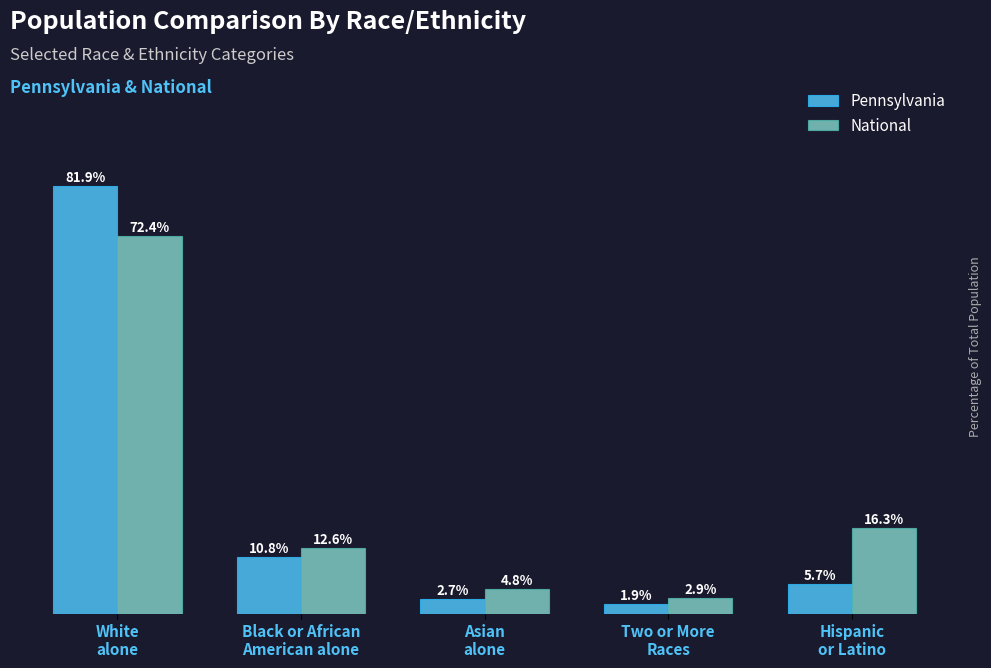

Which series has the largest total across all categories?

National